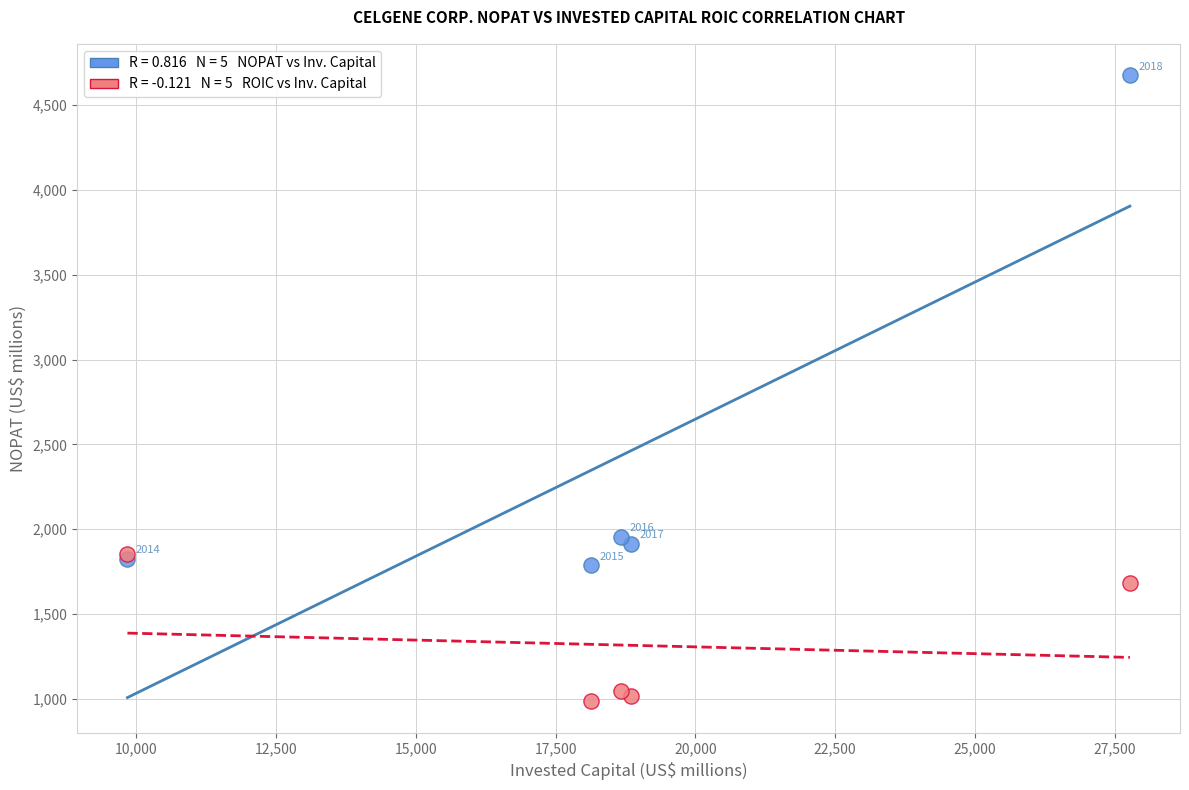

Across all series, what Y value is closest to 2830?

1954.0